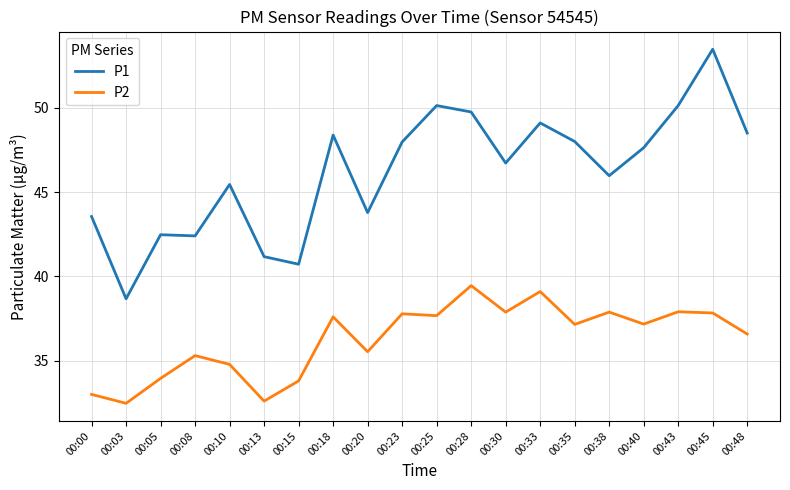

True or false: P2 has a value of 52.9 at 00:45.

False